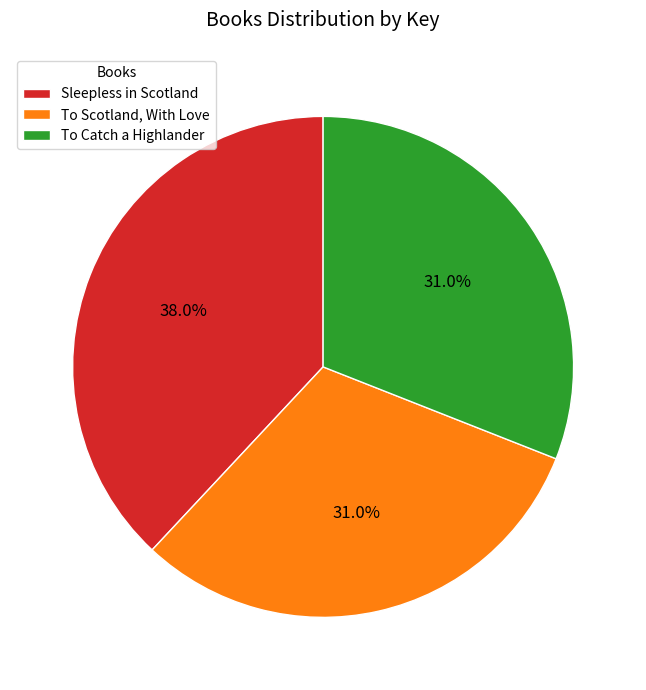

The To Scotland, With Love slice represents 31% of the pie. True or false?

True